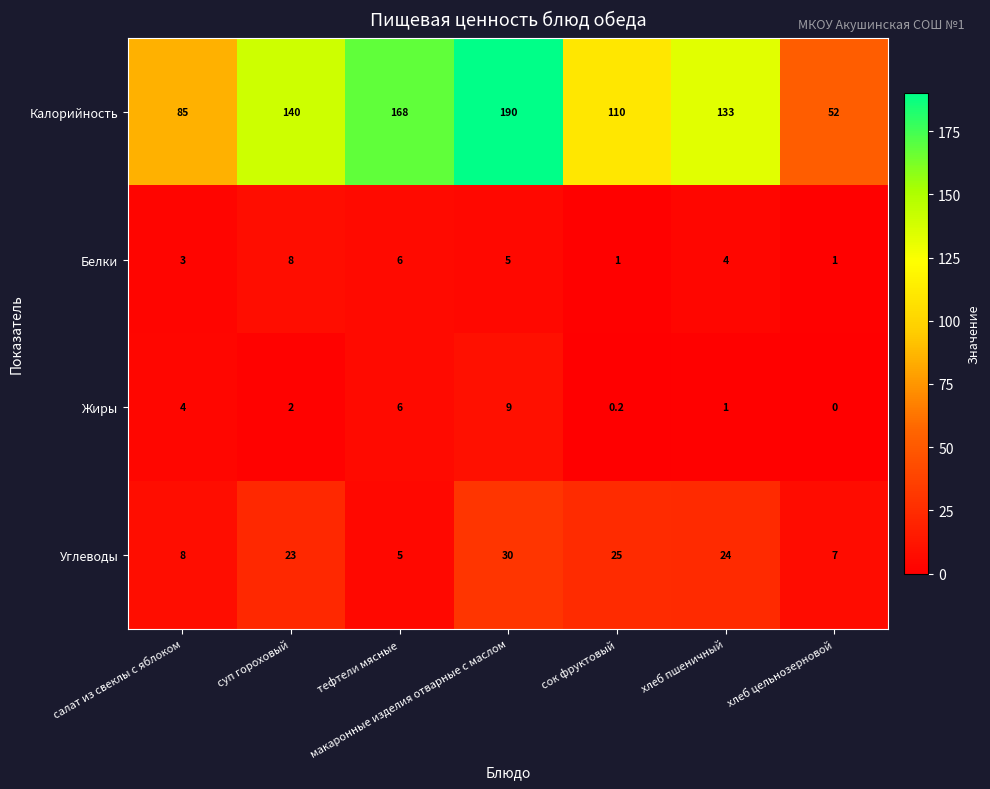

Is it true that Калорийность equals 133.0 at хлеб пшеничный?

True